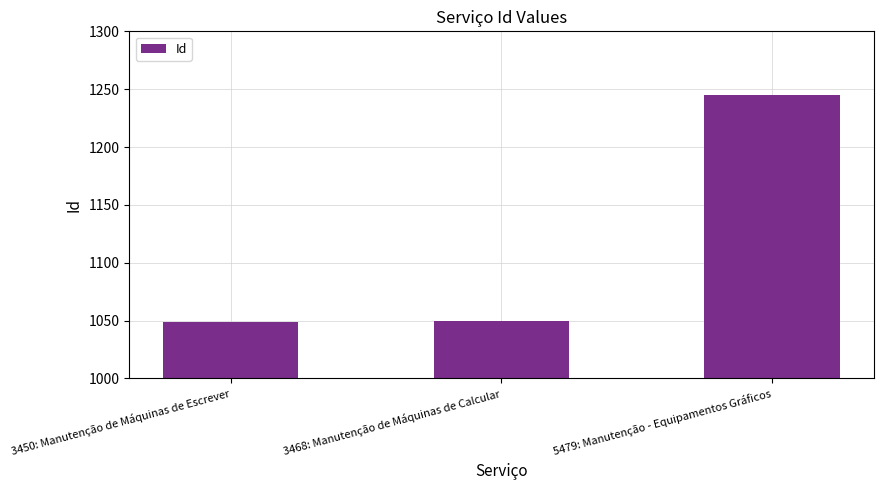

What is the value of the 2nd bar from the left?

1050